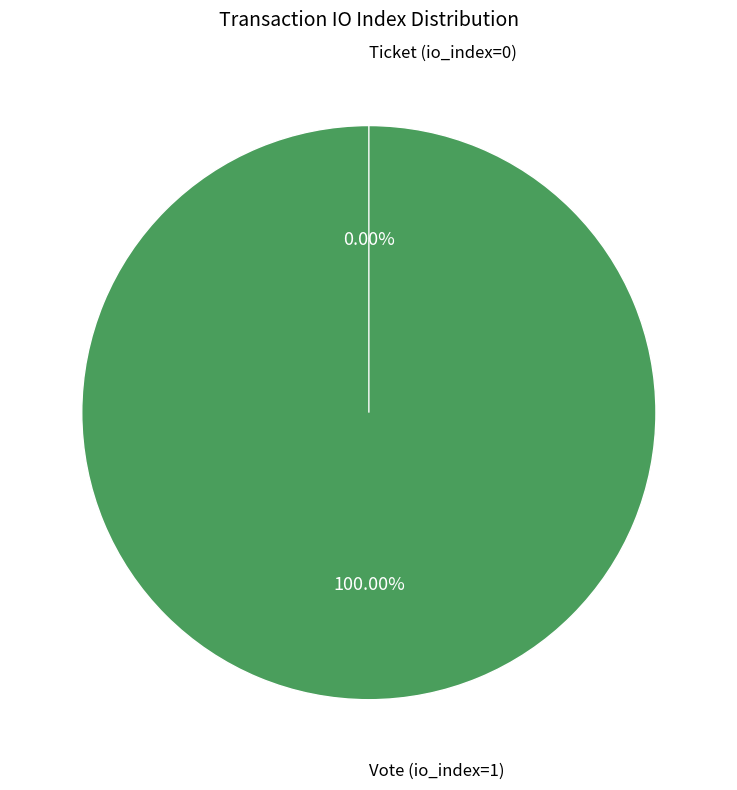

Rank the categories by value from lowest to highest.

Ticket (io_index=0), Vote (io_index=1)